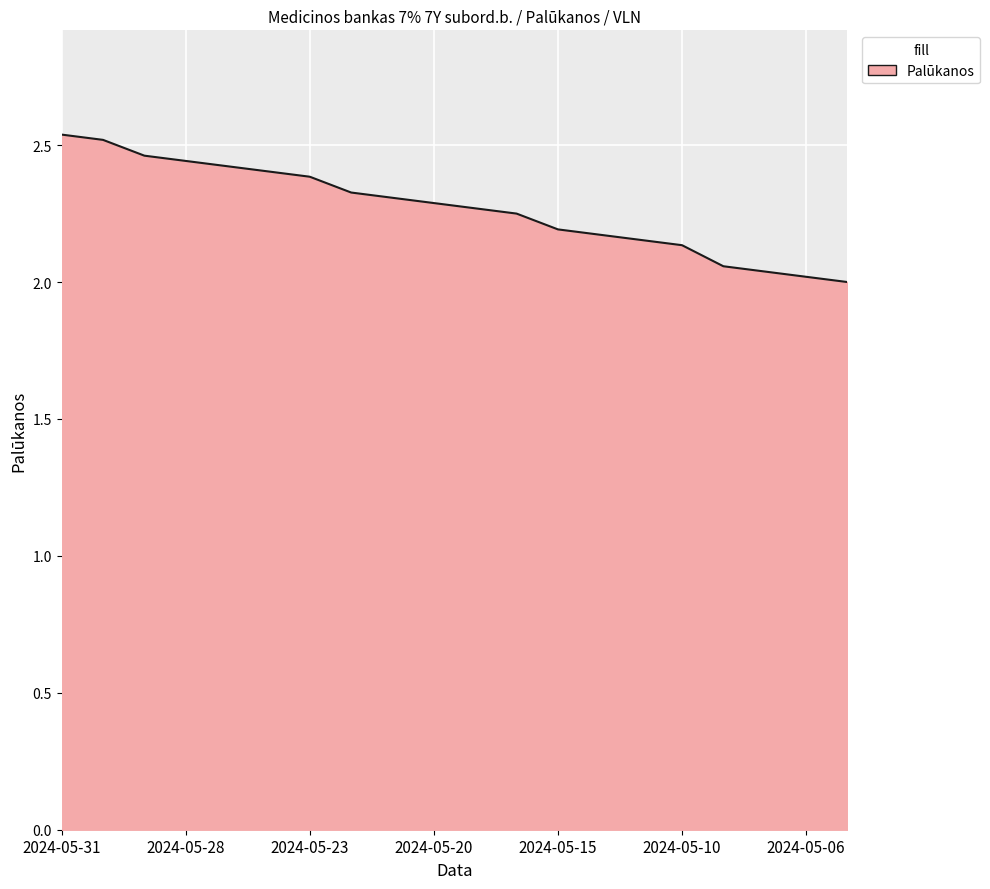

What is the smallest value displayed?

2.0